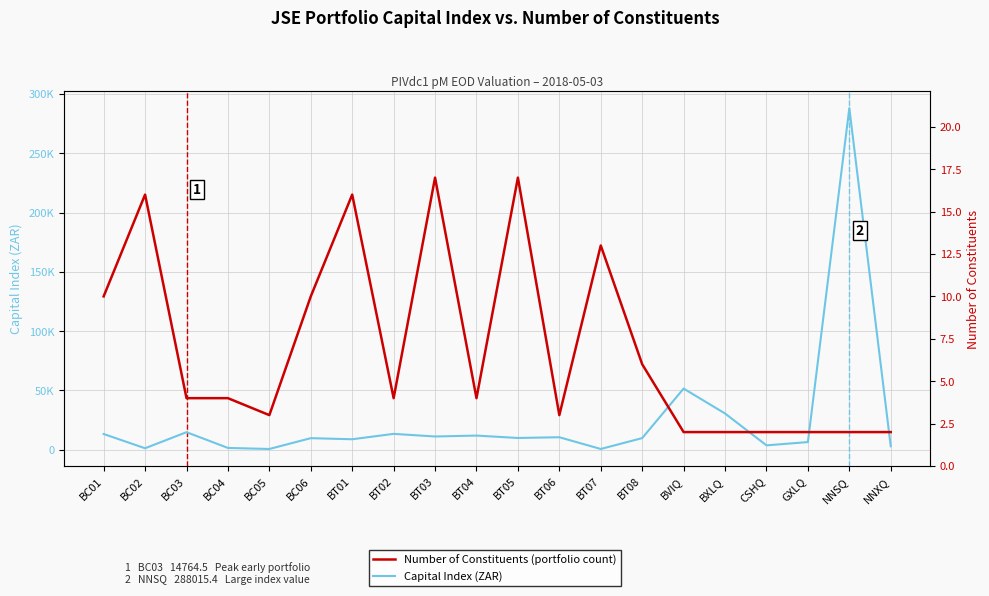

True or false: Number of Constituents has more than 0 interior local peaks.

True